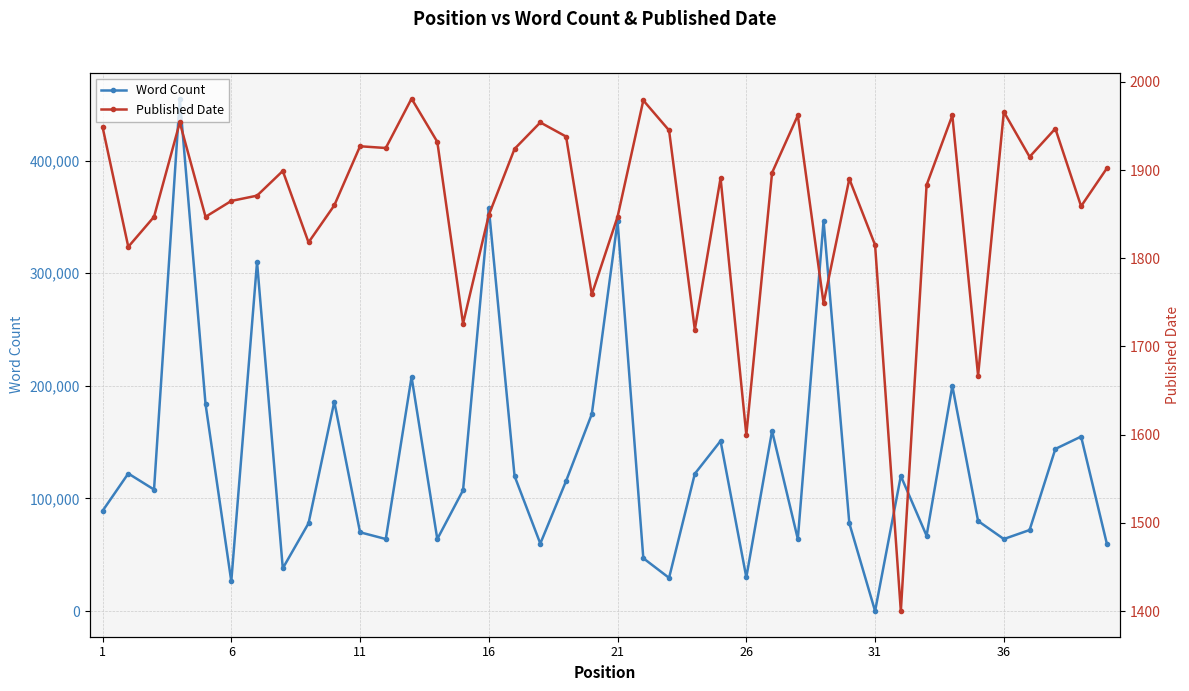

Which series has the largest total across all categories?

Word Count